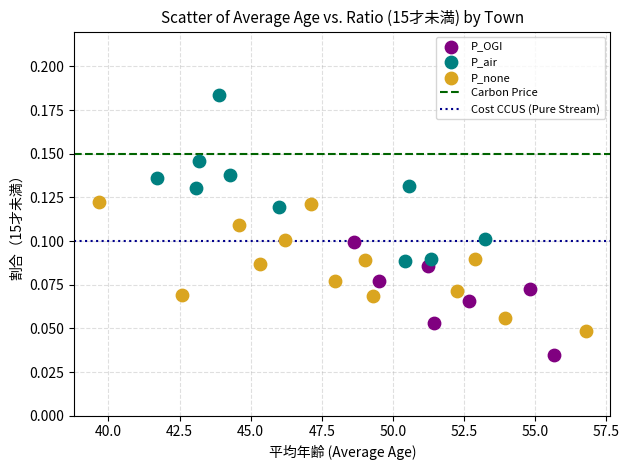

Which series has the largest Y range (max minus min)?

P_air